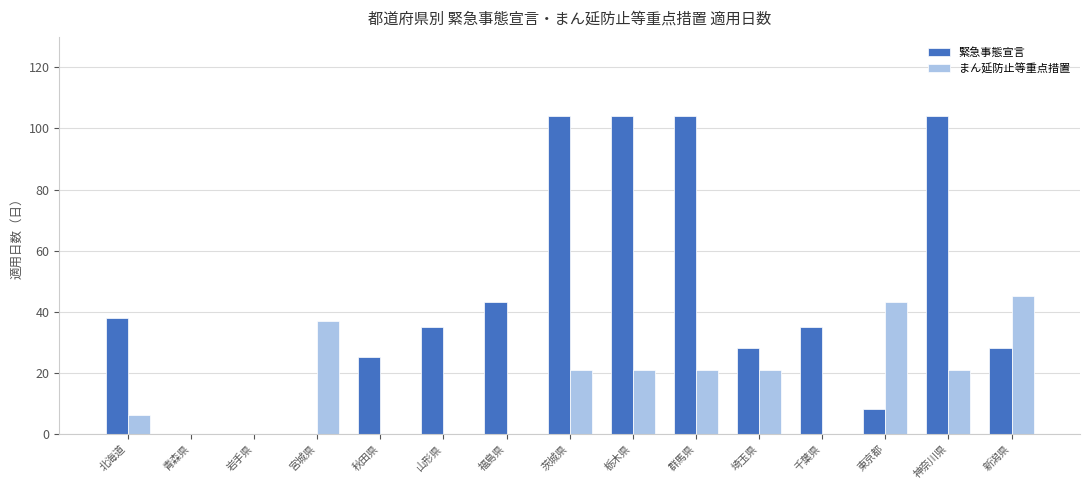

Reading left to right, list all the values displayed in this chart.

緊急事態宣言: 38	0	0	0	25	35	43	104	104	104	28	35	8	104	28
まん延防止等重点措置: 6	0	0	37	0	0	0	21	21	21	21	0	43	21	45